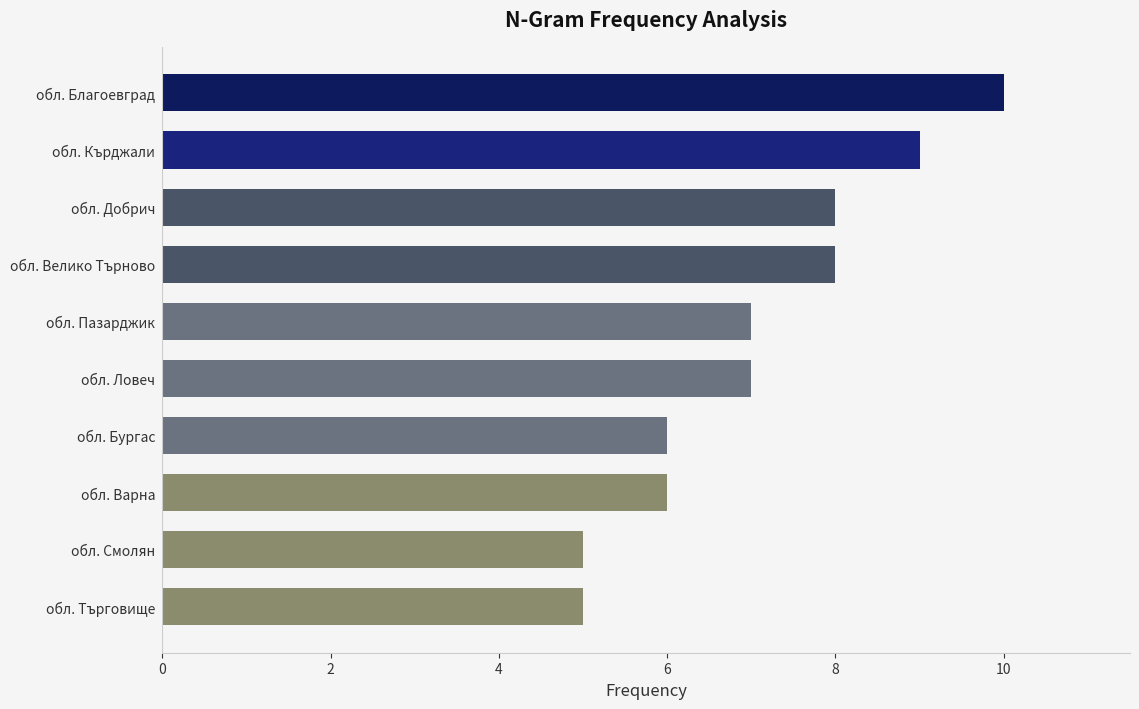

How many bars are there in total?

10